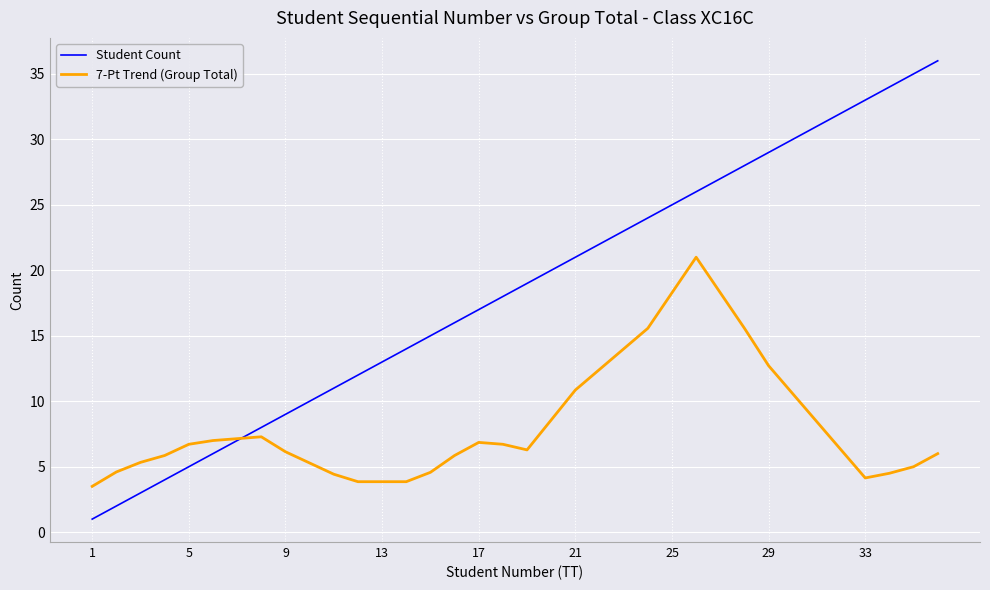

What are all the series names shown in the legend?

Student Count, 7-Pt Trend (Group Total)